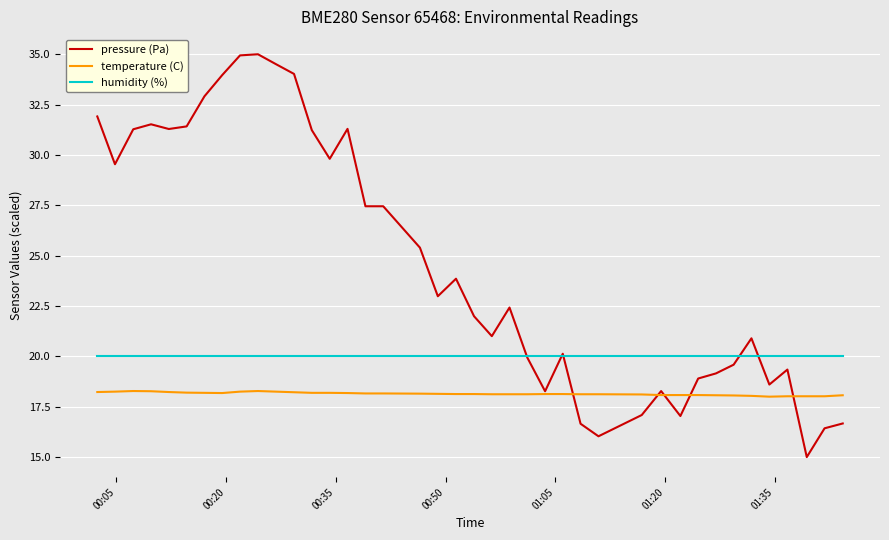

True or false: humidity (%) and temperature (C) intersect in this chart.

False